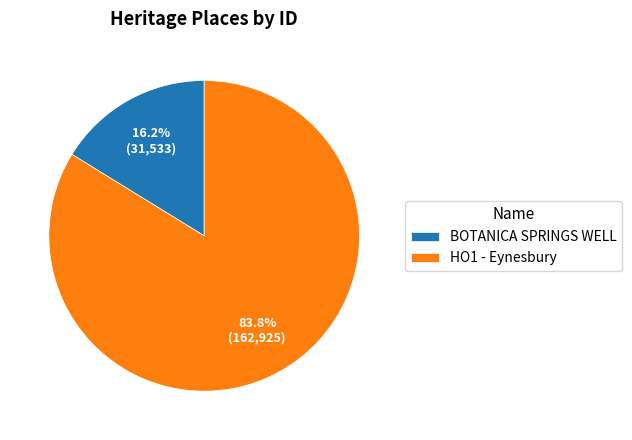

Is there any slice that represents more than half of the pie?

Yes